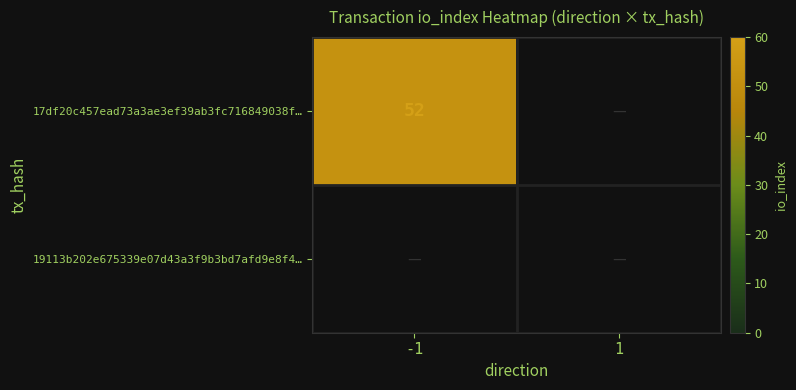

Is it true that 17df20c457ead73a3ae3ef39ab3fc716849038f… equals 17 at -1?

False